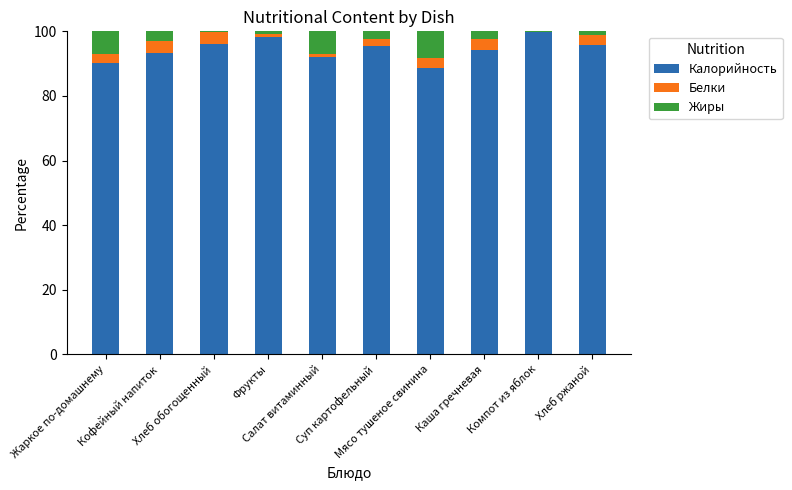

Where does the Калорийность series first go above 95?

Хлеб обогощенный